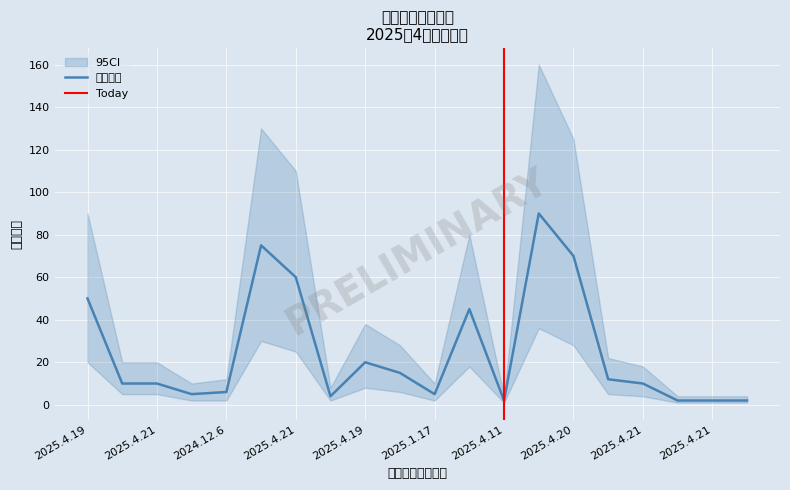

What is the smallest value displayed?

2